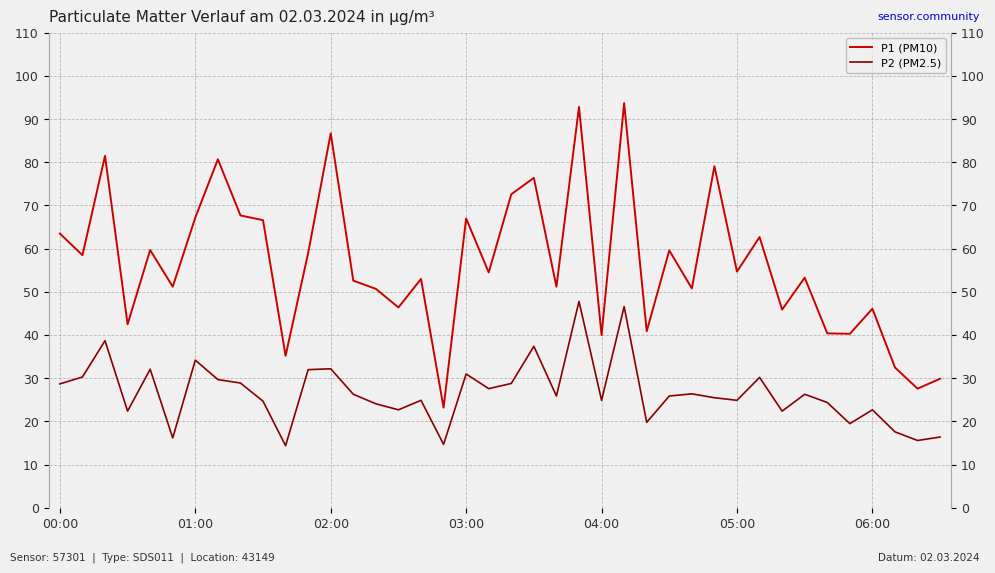

Between 02:00 and 19, which series saw the biggest shift?

P1 (PM10)